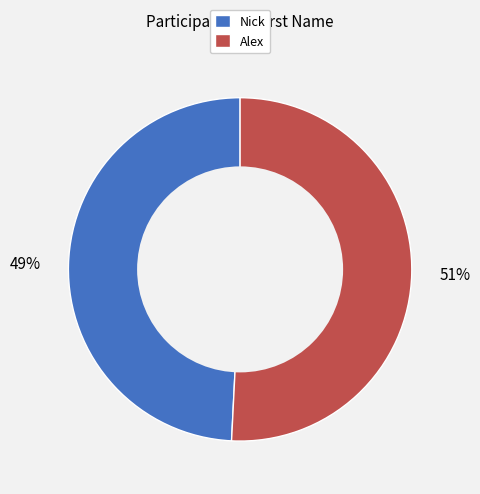

Is the sum of Nick and Alex greater than half?

Yes